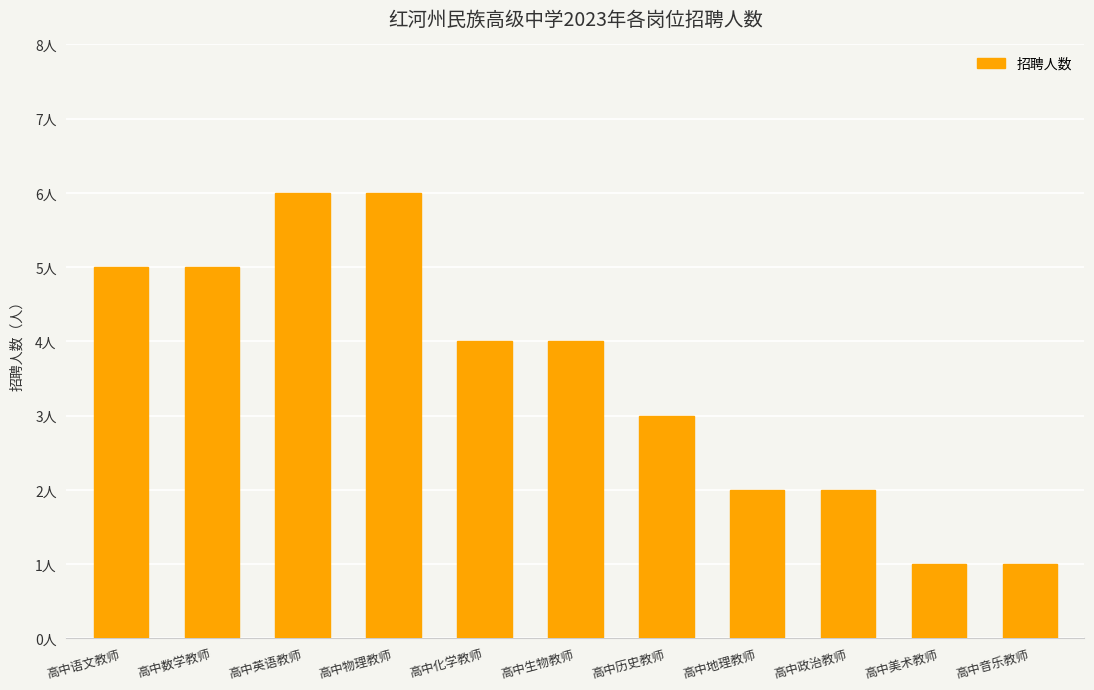

What is the label of the 10th bar from the left?

高中美术教师